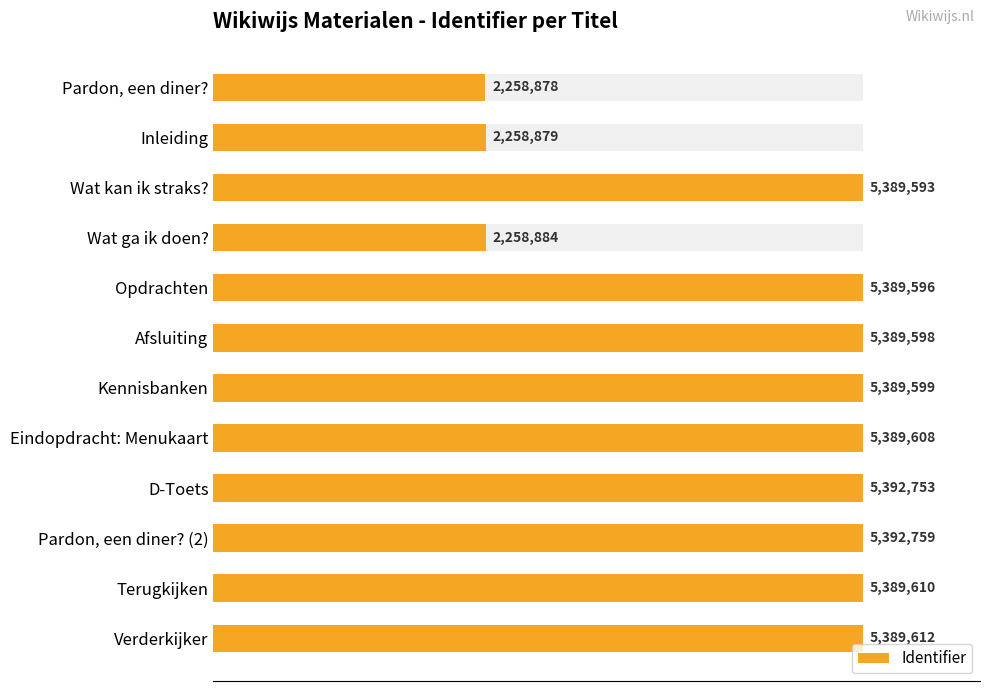

Between D-Toets and Inleiding, which is larger?

D-Toets